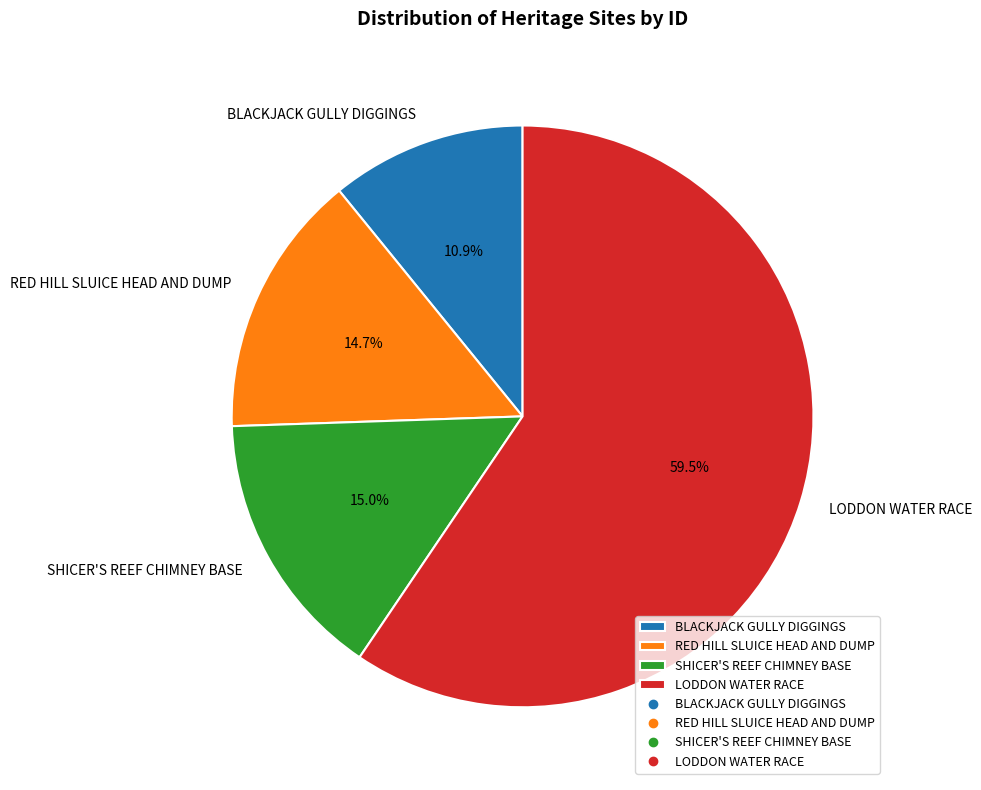

Combined, what portion of the pie is BLACKJACK GULLY DIGGINGS and LODDON WATER RACE?

70.3%